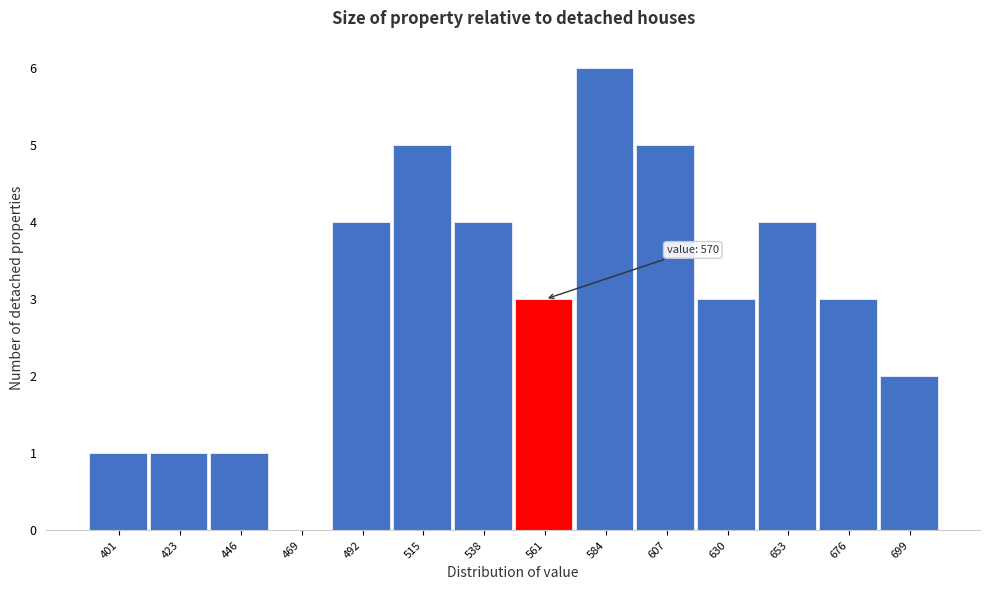

Reading left to right, extract all data points from this chart.

401=1	423=1	446=1	469=0	492=4	515=5	538=4	561=3	584=6	607=5	630=3	653=4	676=3	699=2